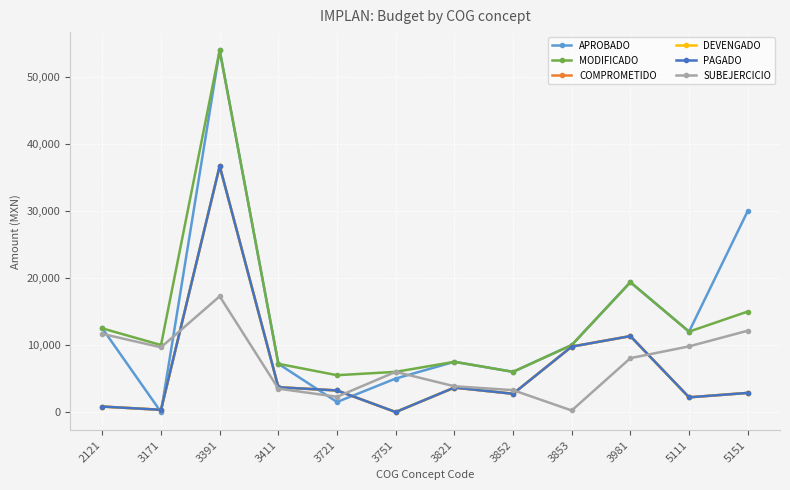

Is this an area chart (filled region under the line)?

No